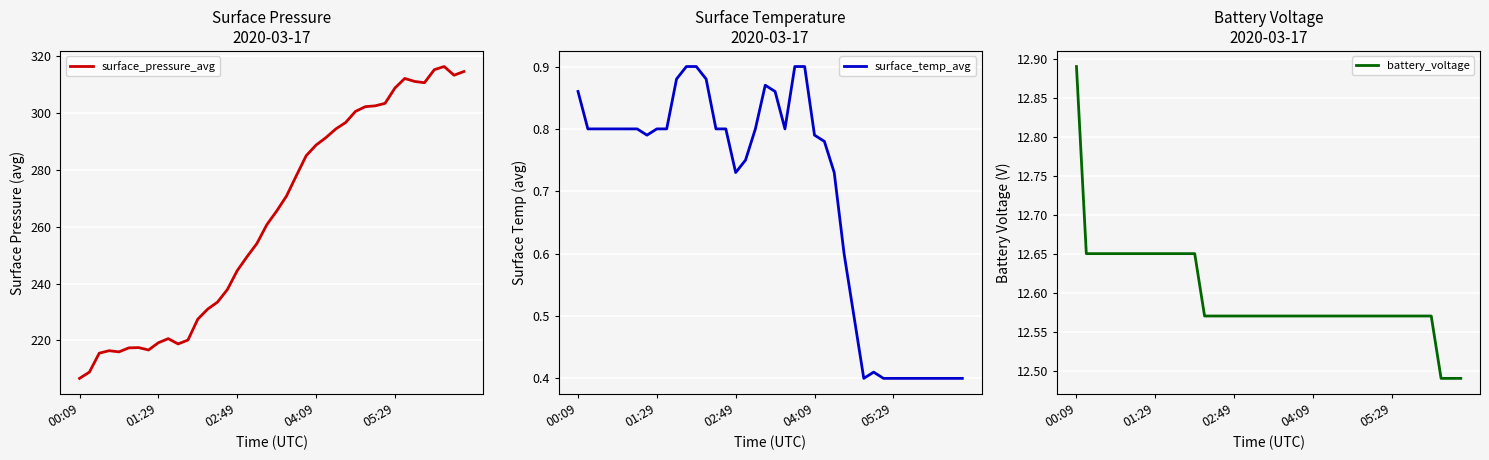

What is the value of the battery_voltage point at the 13th from the left?

12.7